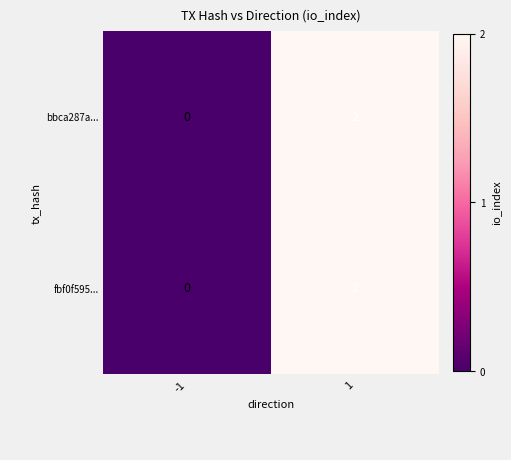

What is the total value across all series at 1?

4